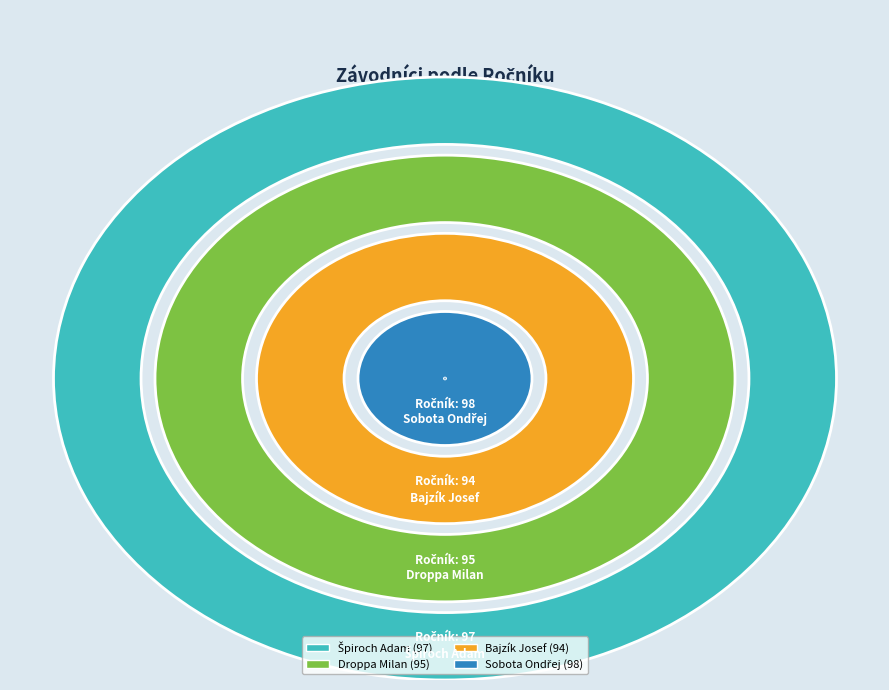

What percentage do Špiroch Adam and Sobota Ondřej together represent?

50.8%